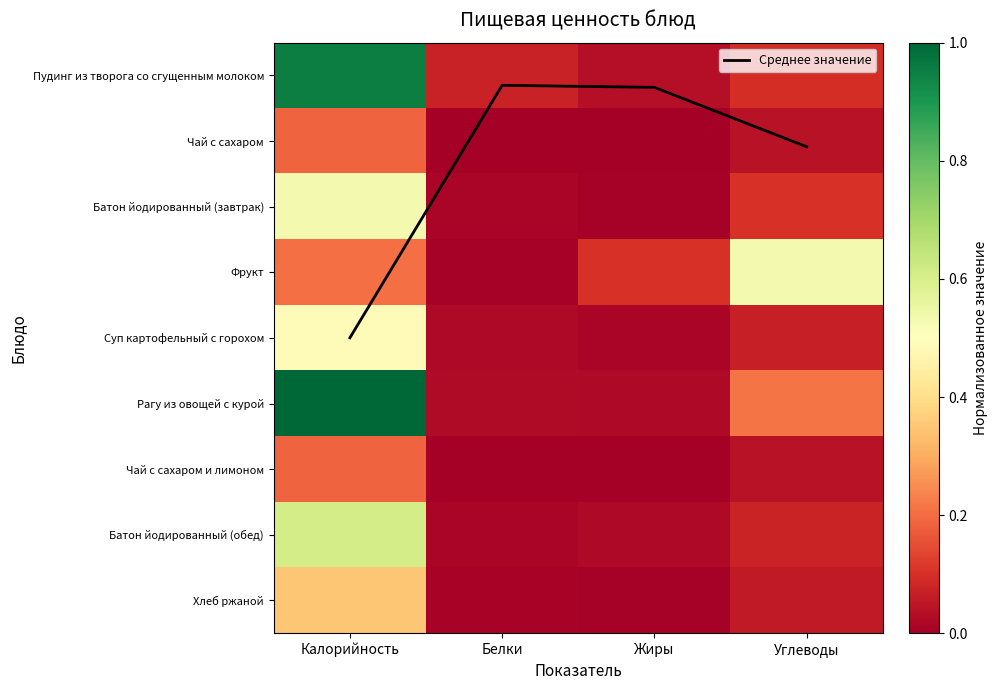

Count the Чай с сахаром values in the range 0 to 1.

4